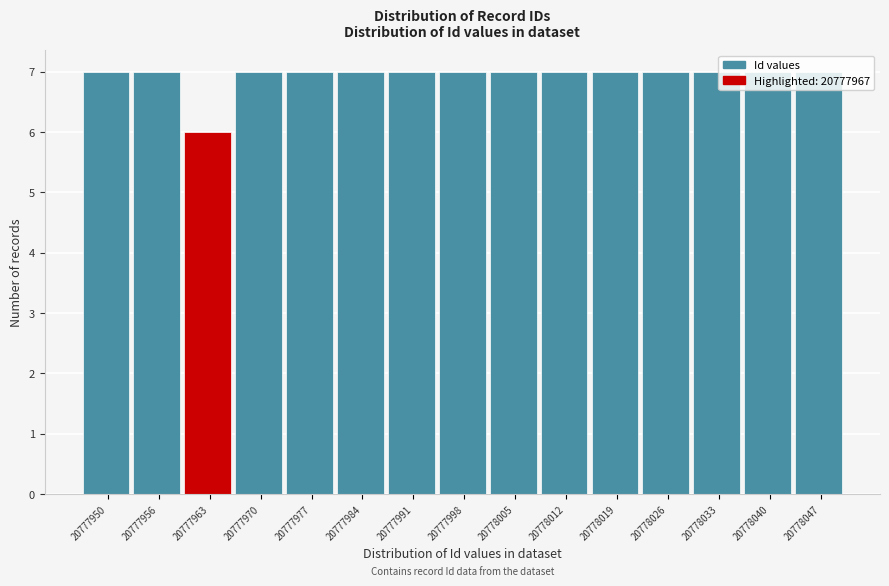

What is the smallest value displayed?

6